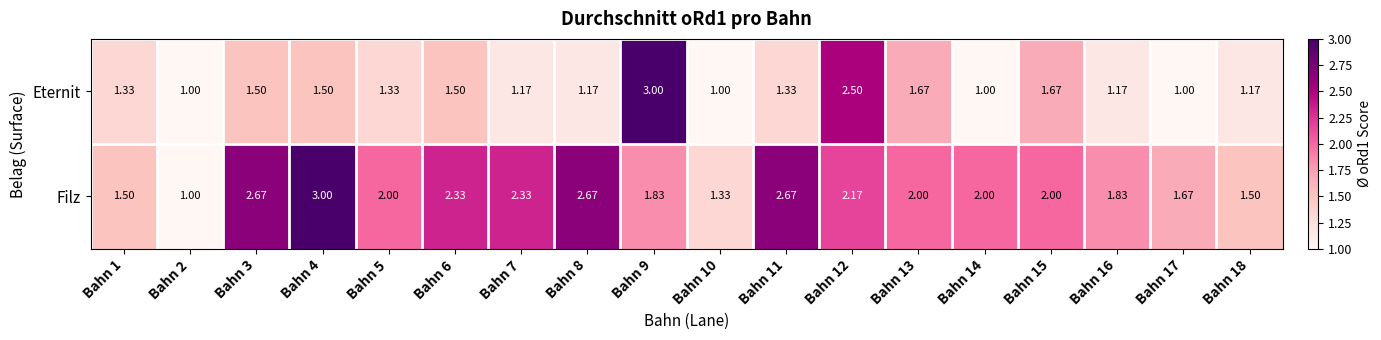

Which series has the largest total across all categories?

Filz